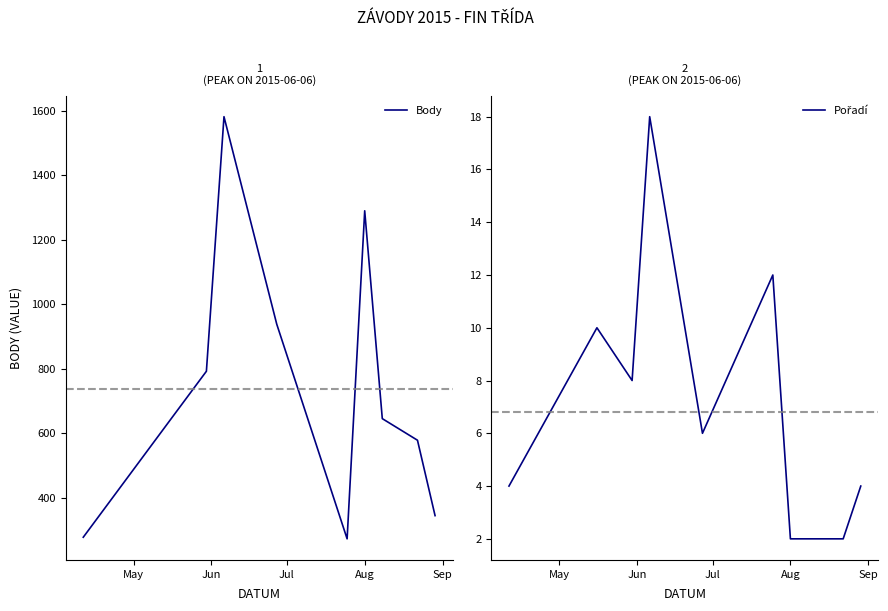

Is this an area chart (filled region under the line)?

No